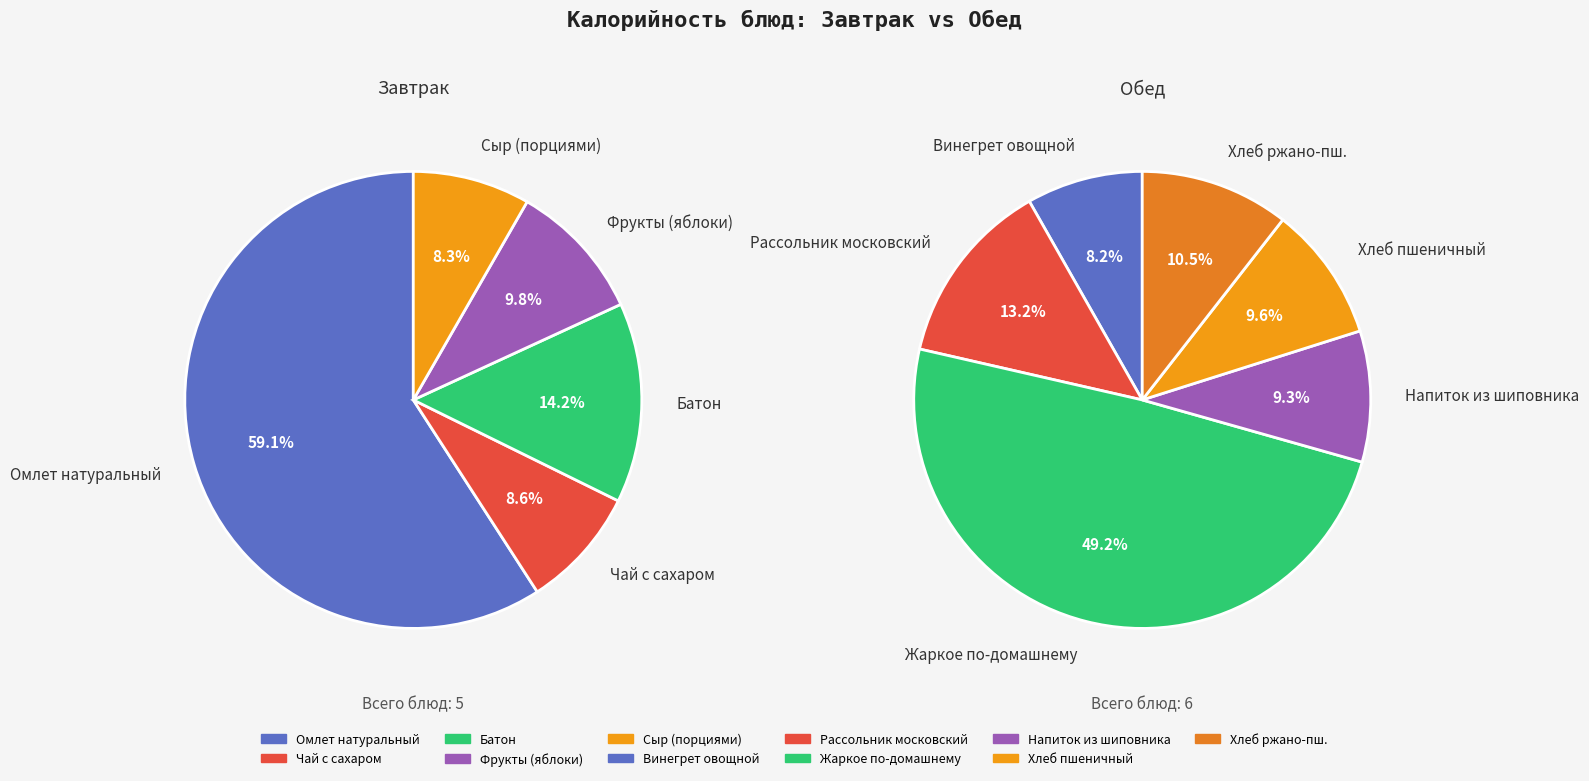

To the nearest percent, what is the difference between the Чай с сахаром and Винегрет овощной slice percentages?

1%